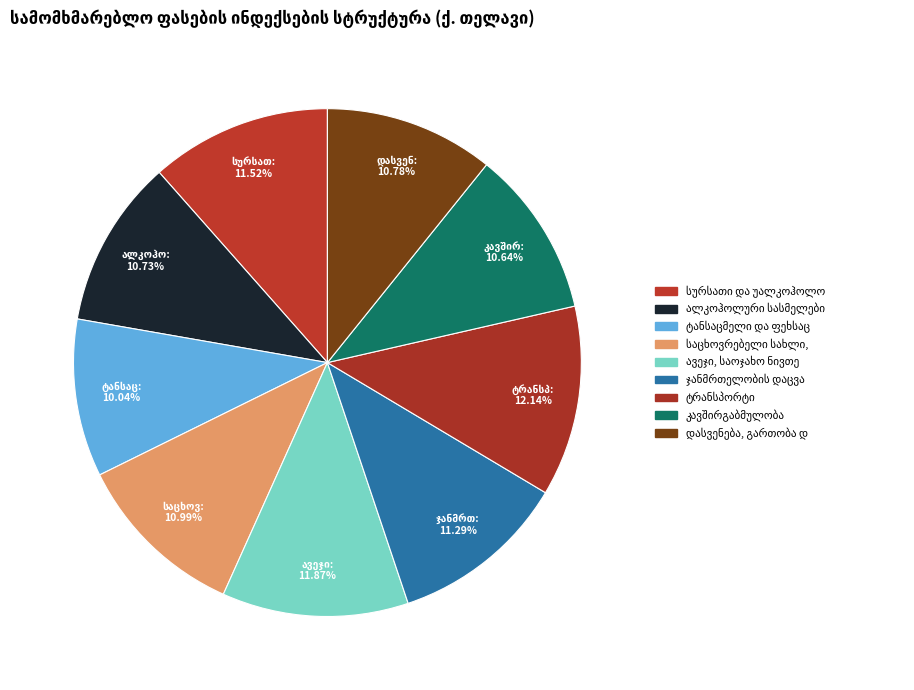

True or false: სურსათი და უალკოჰოლო სასმელები accounts for 22% of the total.

False